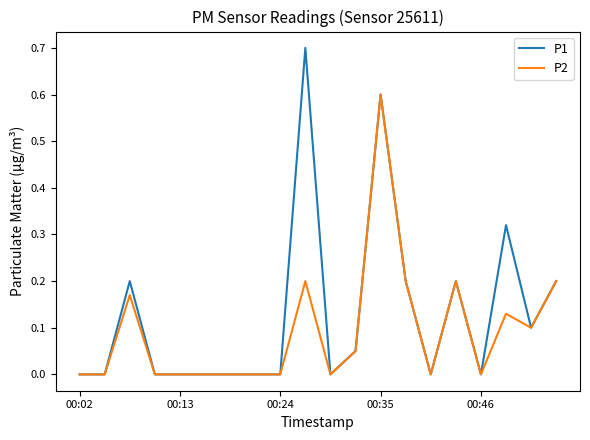

Which series has the largest range (max minus min)?

P1